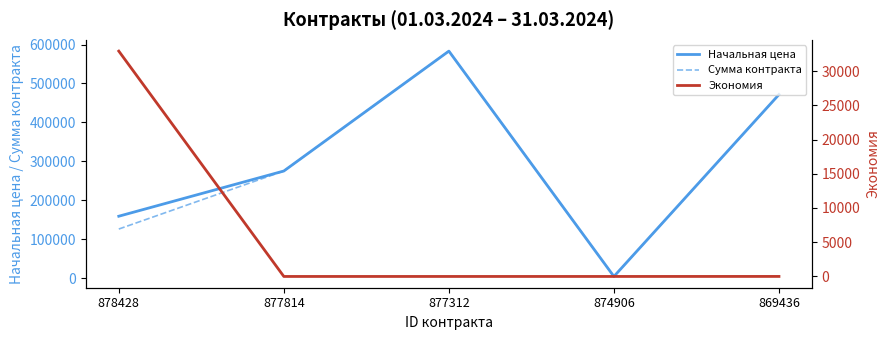

How many data points does each series have?

5